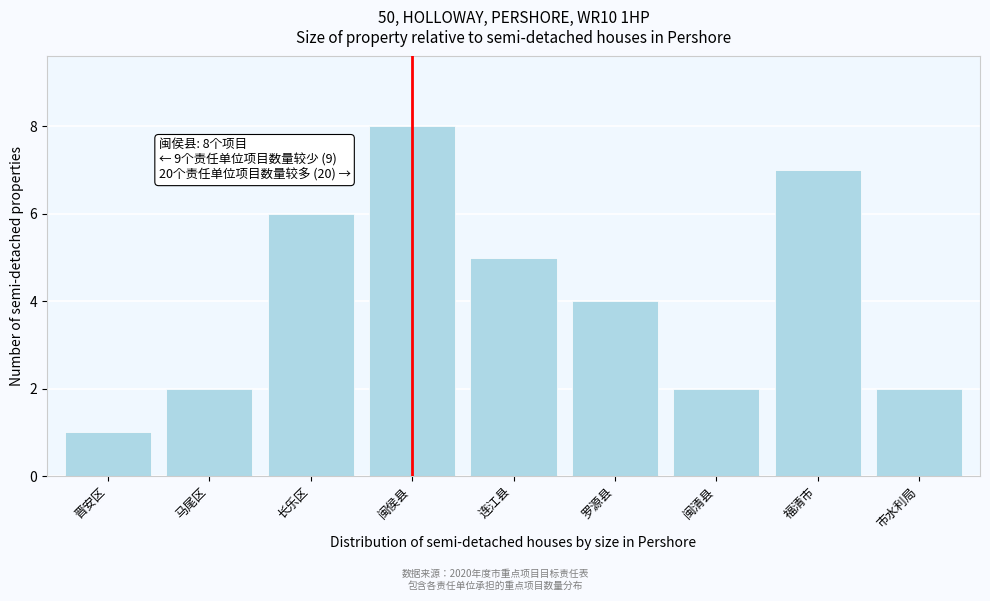

Reading right to left, what are all the values shown in this chart?

市水利局=2	福清市=7	闽清县=2	罗源县=4	连江县=5	闽侯县=8	长乐区=6	马尾区=2	晋安区=1